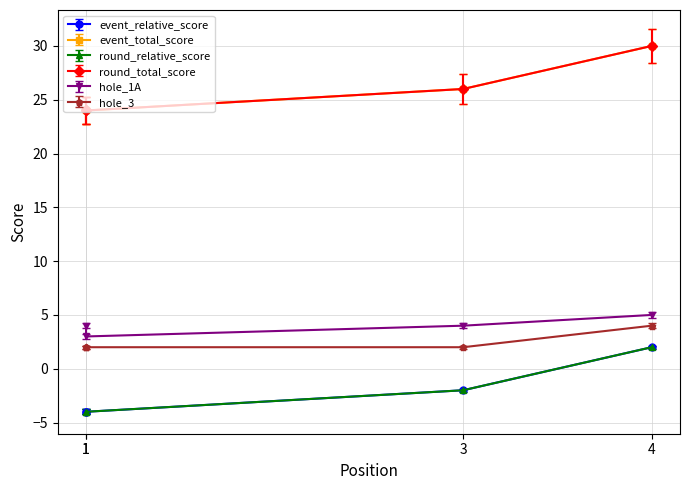

Between 1 and 3, which is larger?

3